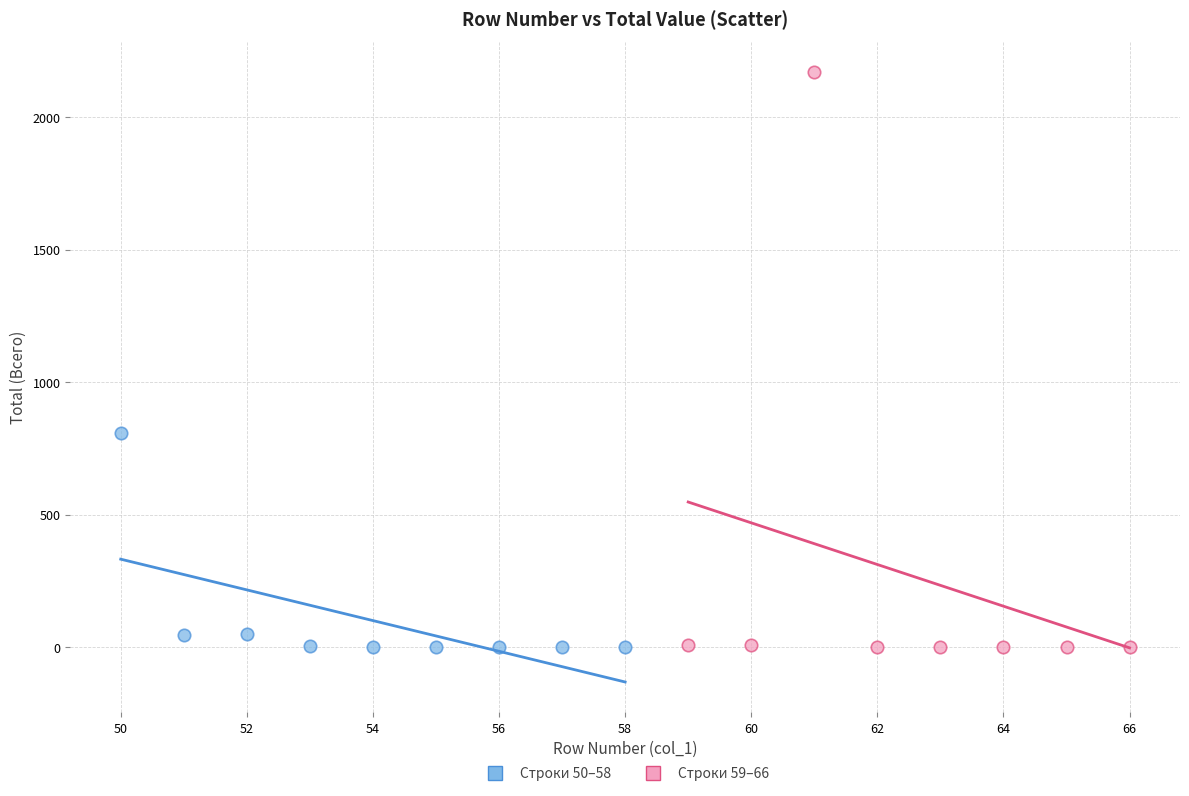

Which series has the widest spread of Y values?

Строки 59–66